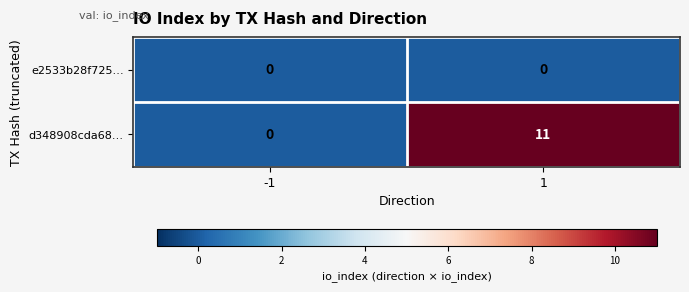

Rank the series by their maximum value, from lowest to highest.

e2533b28f725…, d348908cda68…